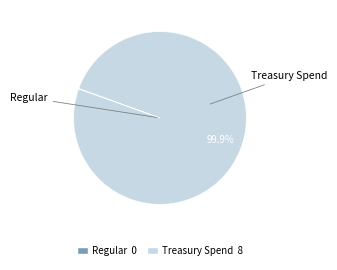

To the nearest percent, what is the average slice percentage?

50%